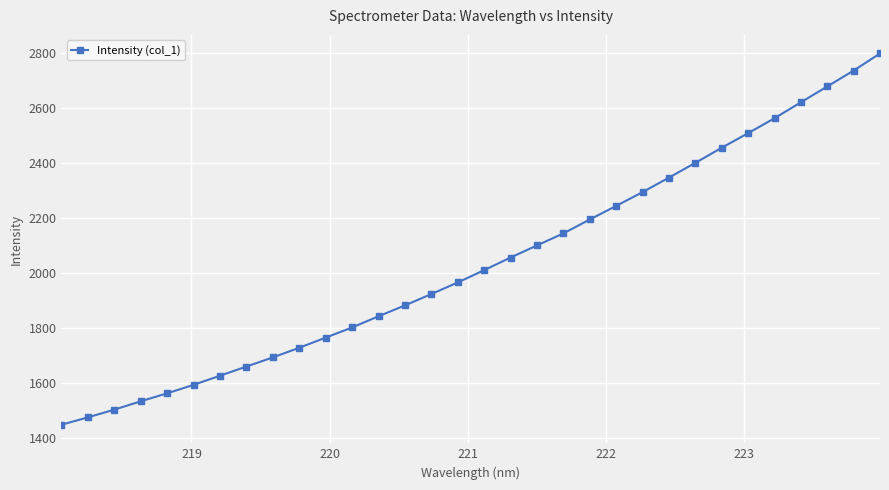

What is the minimum value shown in the chart?

1447.3